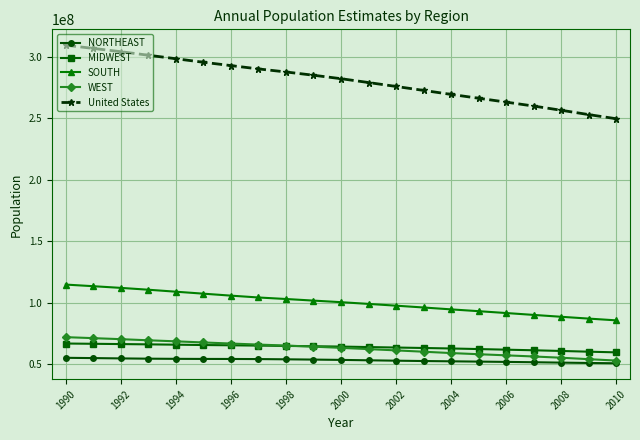

Which series has the widest spread of values?

United States